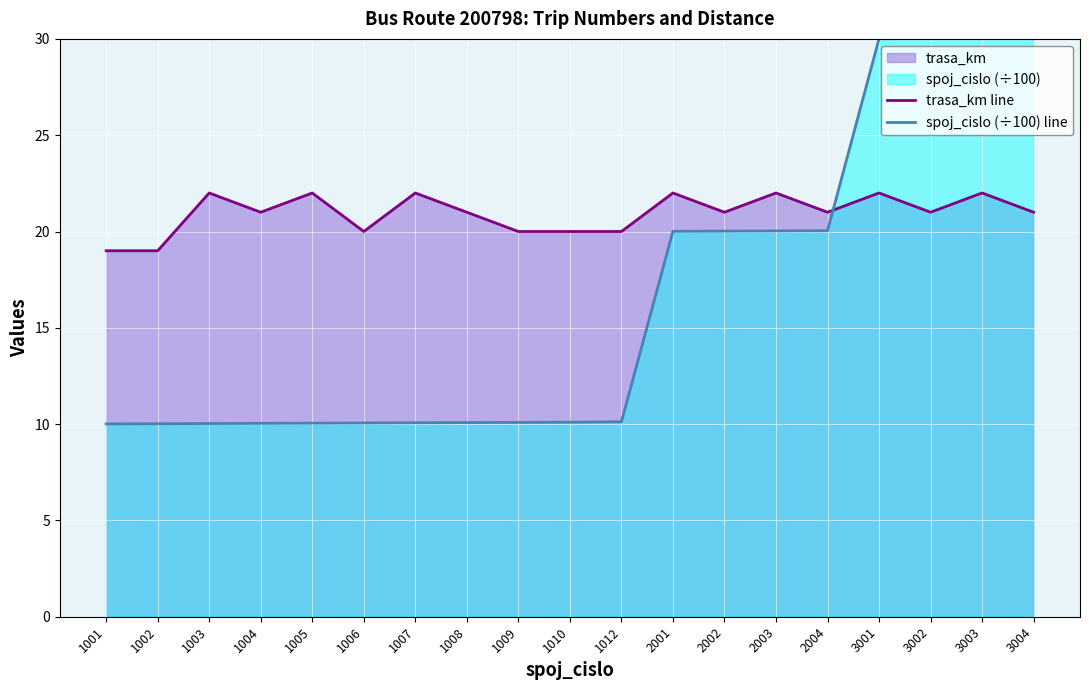

Rank the series by their maximum value, from highest to lowest.

spoj_cislo (÷100) line, trasa_km line